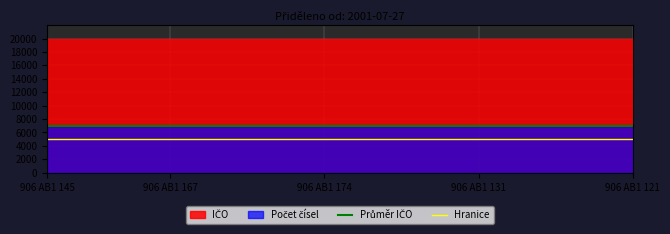

What is the minimum value shown in the chart?

7000